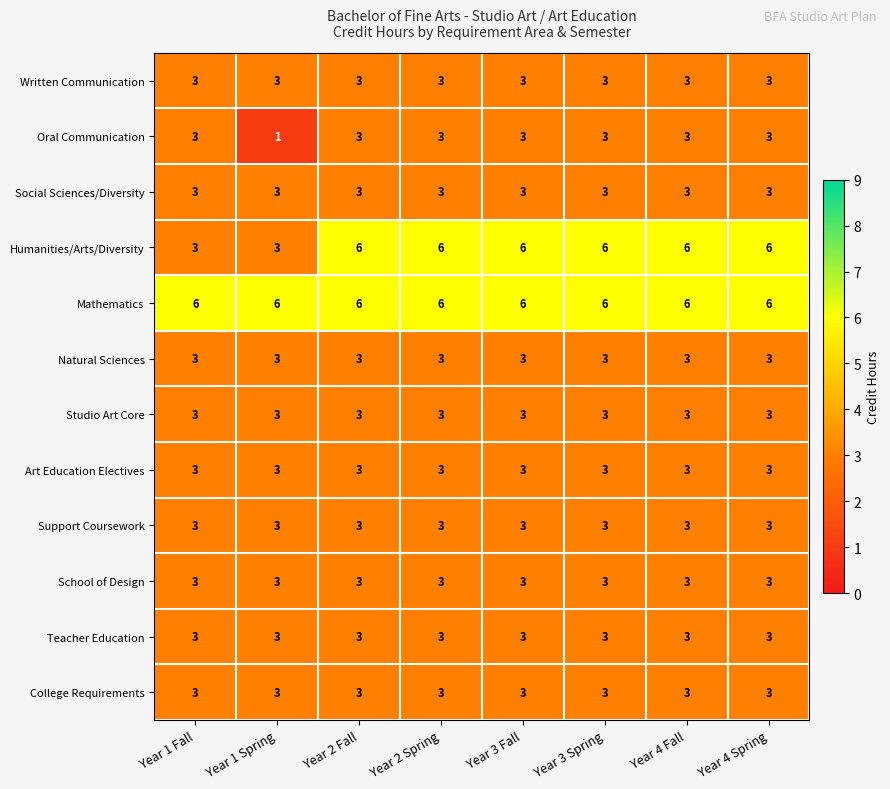

Which series has the largest range (max minus min)?

Humanities/Arts/Diversity